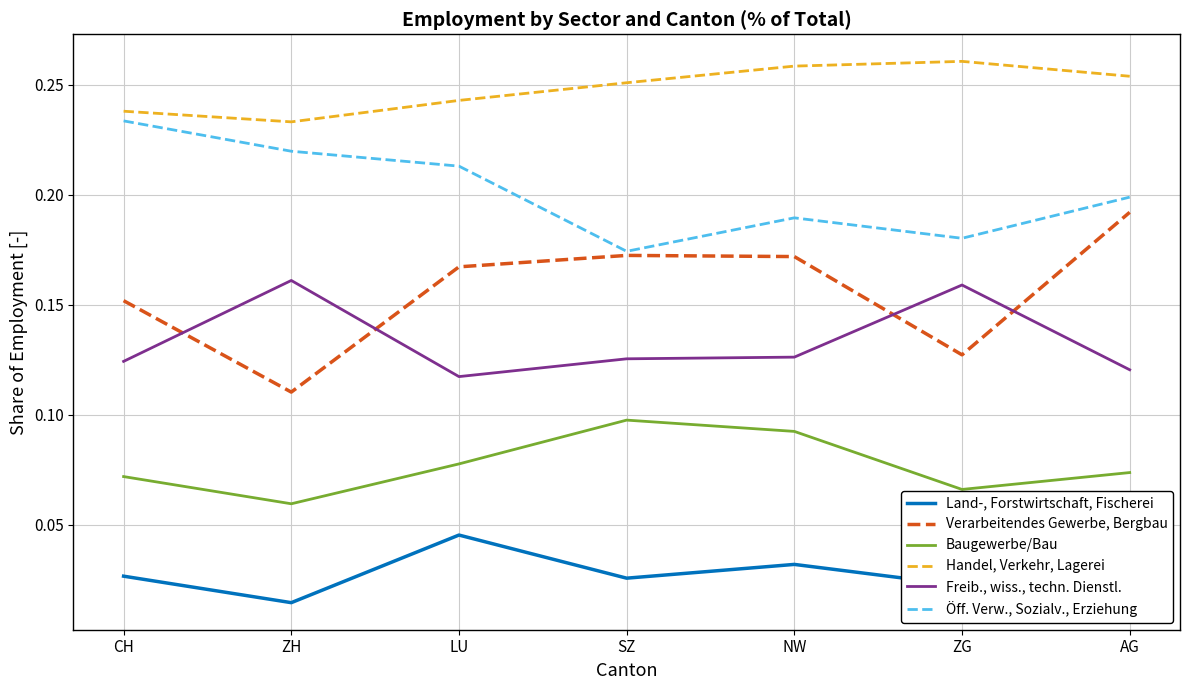

True or false: Freib., wiss., techn. Dienstl. and Handel, Verkehr, Lagerei intersect in this chart.

False